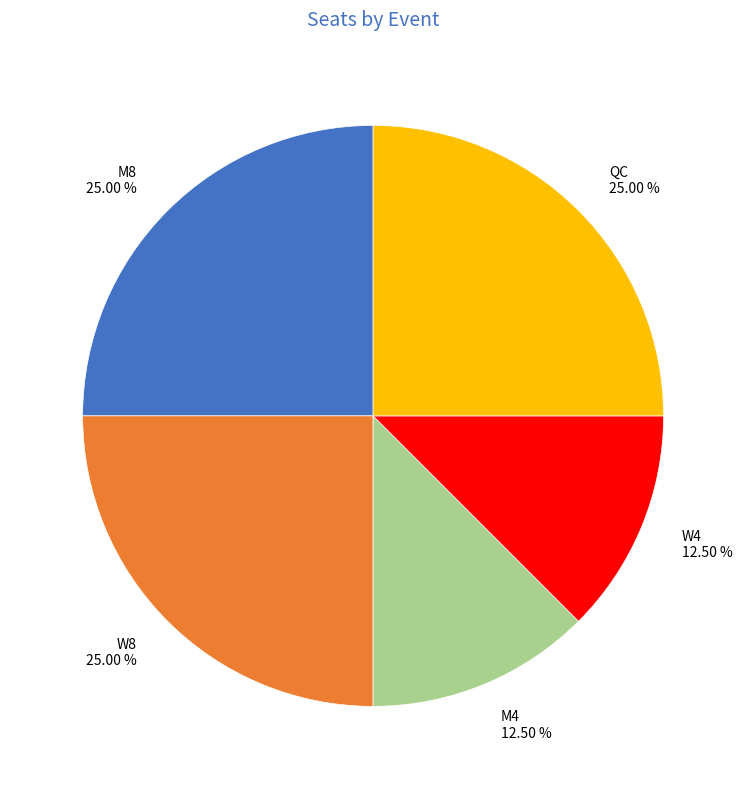

Count the number of slices in the pie.

5